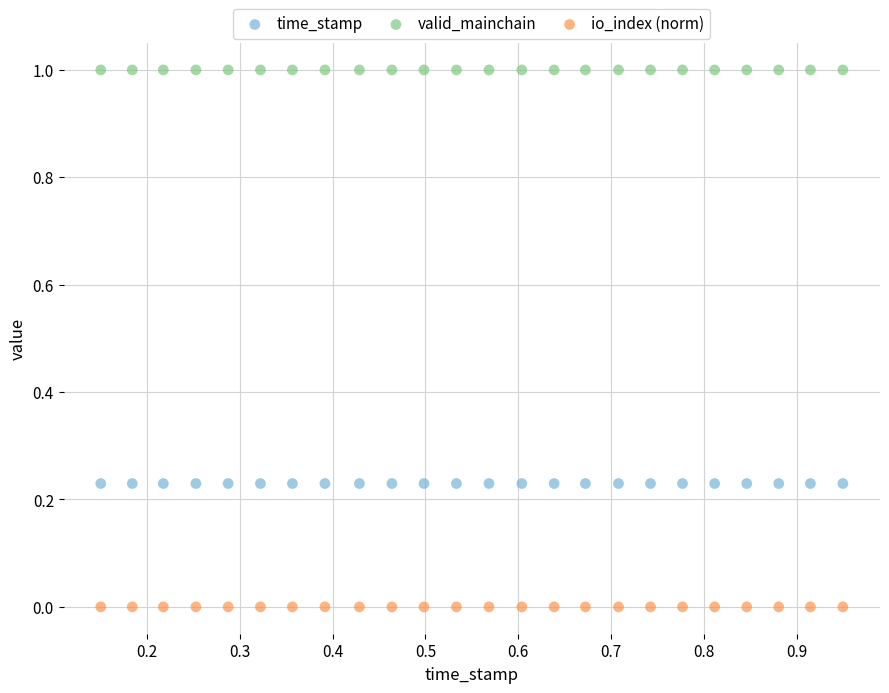

Which series contains the highest Y value?

valid_mainchain